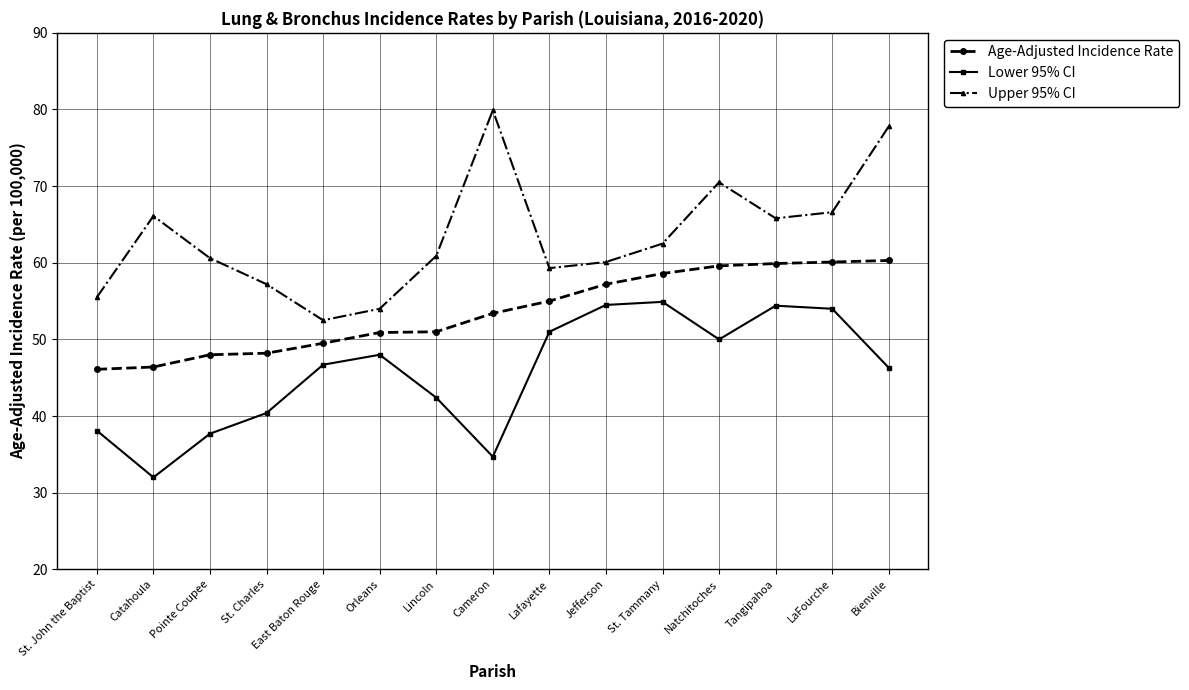

What is the difference between the maximum and minimum values in the Lower 95% CI series?

22.9